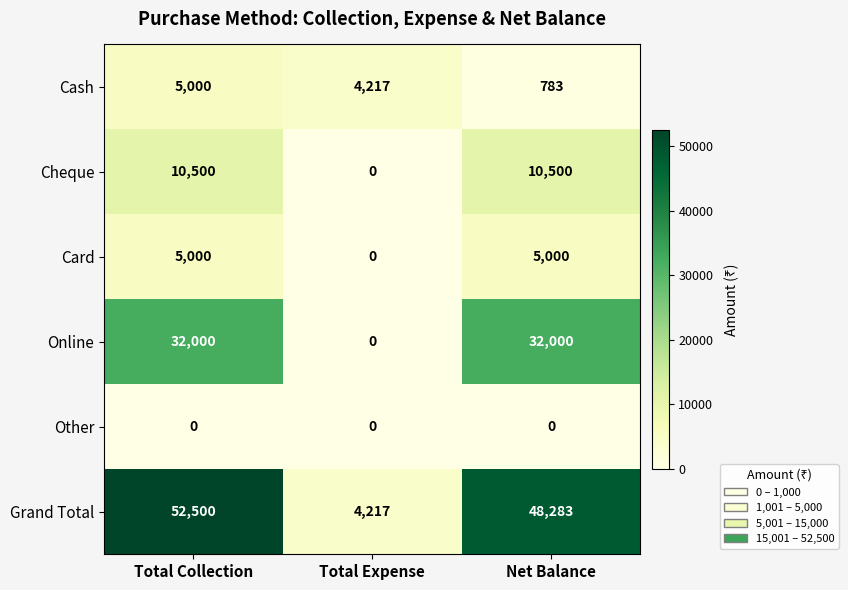

What is the maximum value for Cash?

5000